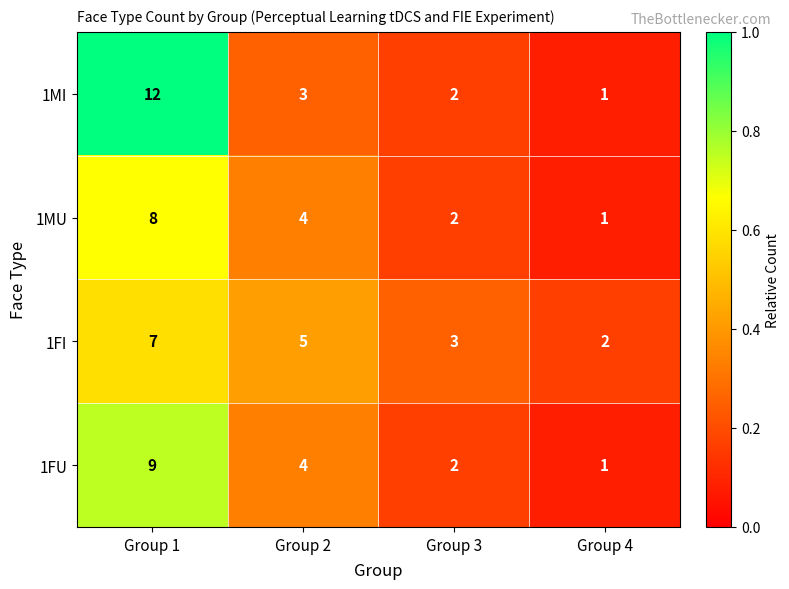

What is the difference between the second highest and minimum values in the 1FU series?

3